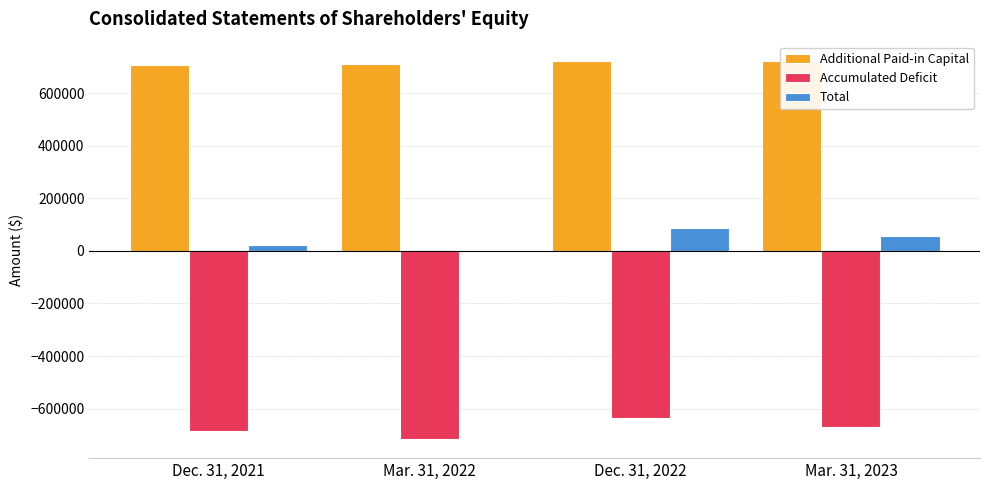

What is the average value of the Accumulated Deficit series?

-676104